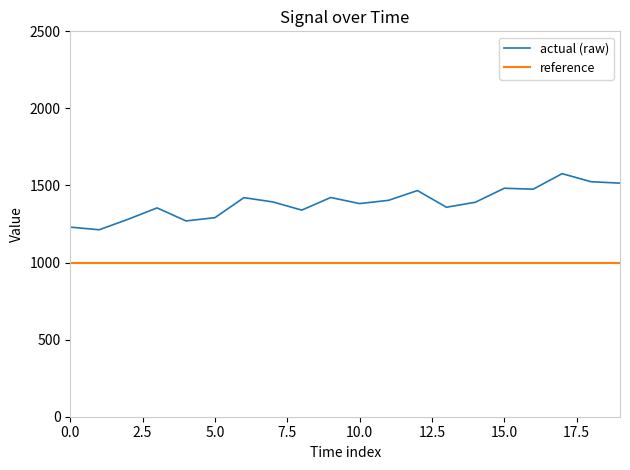

True or false: reference and actual (raw) cross at least once.

False